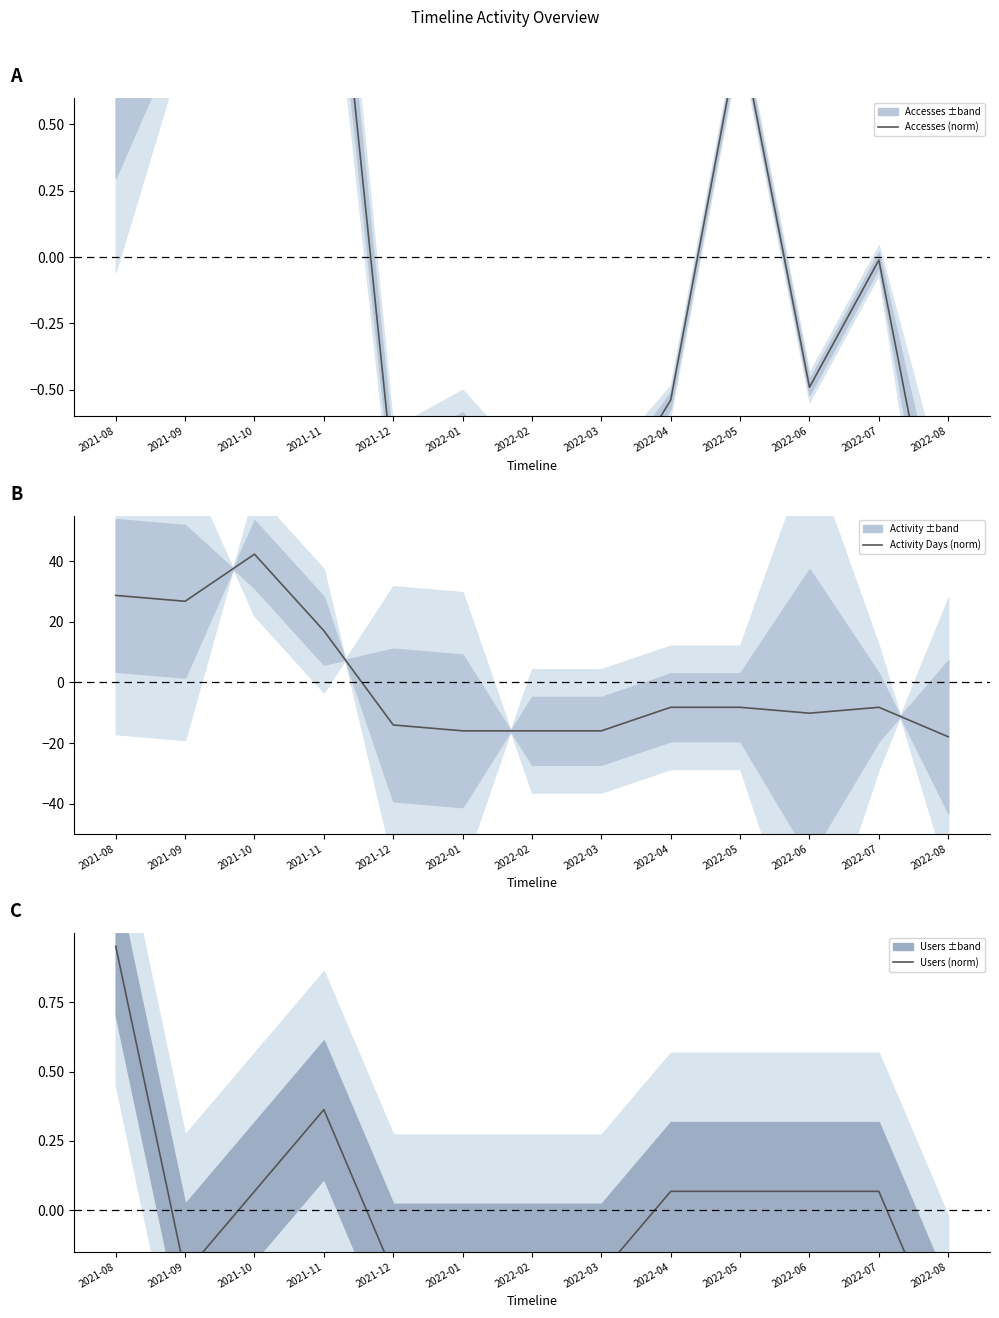

Which series changed the most between 2021-08 and 2022-04?

Activity Days (norm)